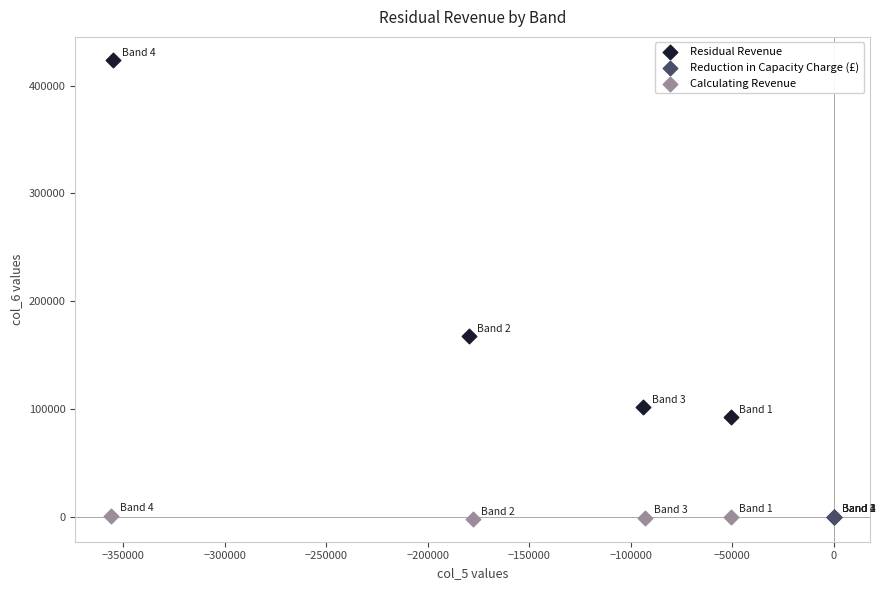

Which series has the widest spread of Y values?

Residual Revenue